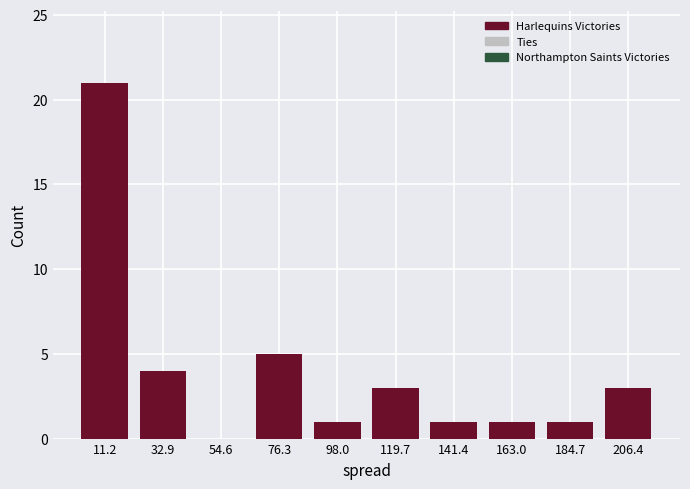

Reading left to right, list every bar in this chart as the range it spans on the x-axis followed by its height. Neither the bar edges nor the heights are printed on the chart, so give them approximately, as read against the axes.

0 to 20: 21
20 to 45: 4
45 to 65: 0
65 to 85: 5
85 to 110: 1
110 to 130: 3
130 to 150: 1
150 to 175: 1
175 to 195: 1
195 to 215: 3